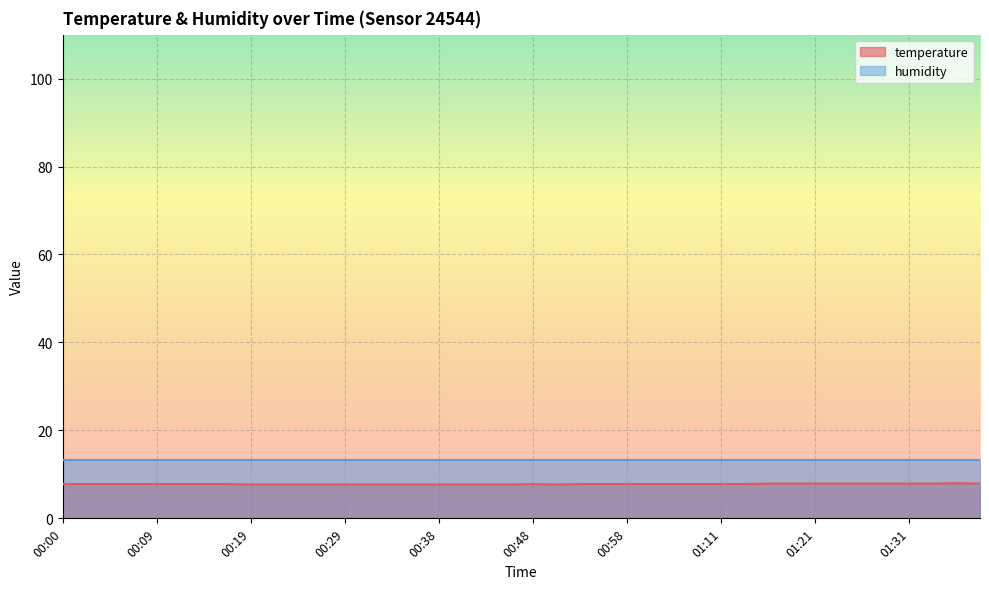

Where is the first local maximum?

00:48